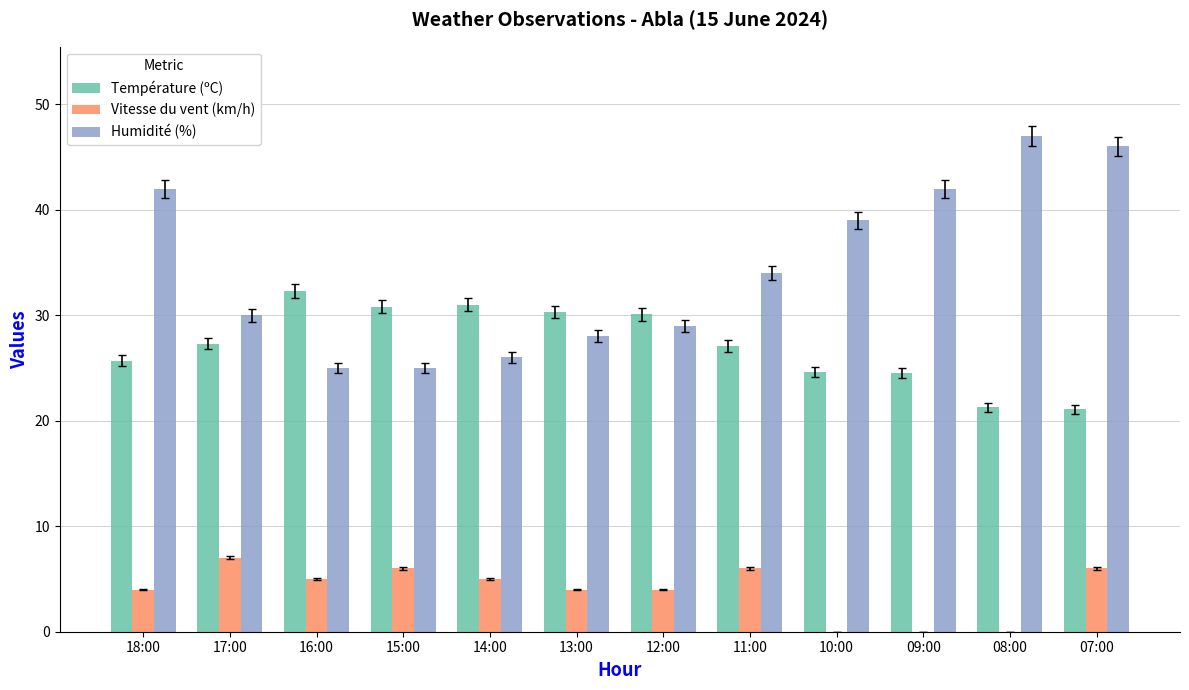

At which category is the sum across all series the highest?

07:00